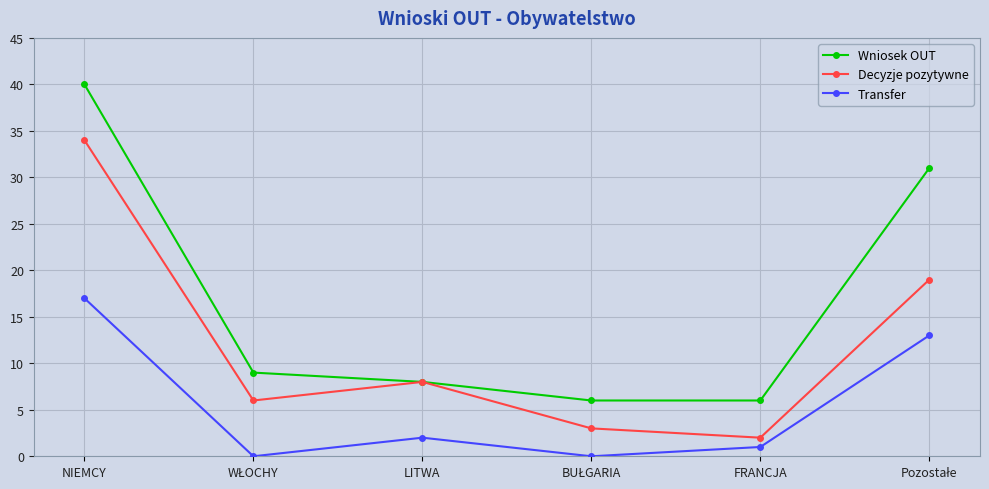

What is the difference between the highest and lowest values at LITWA?

6